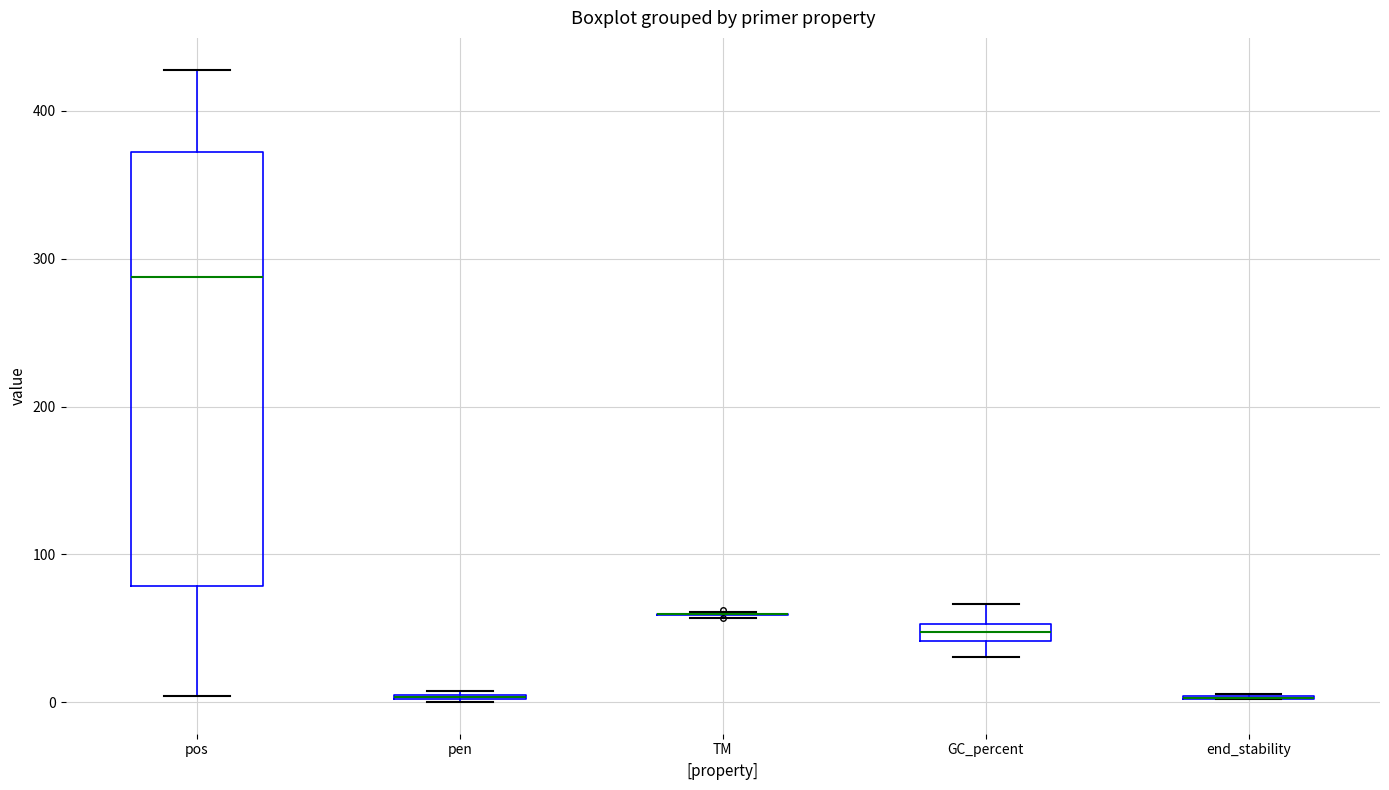

Where does the upper whisker of the box for pos end on the y-axis? The values are not printed on the chart, so give them approximately, as read against the axis.

430